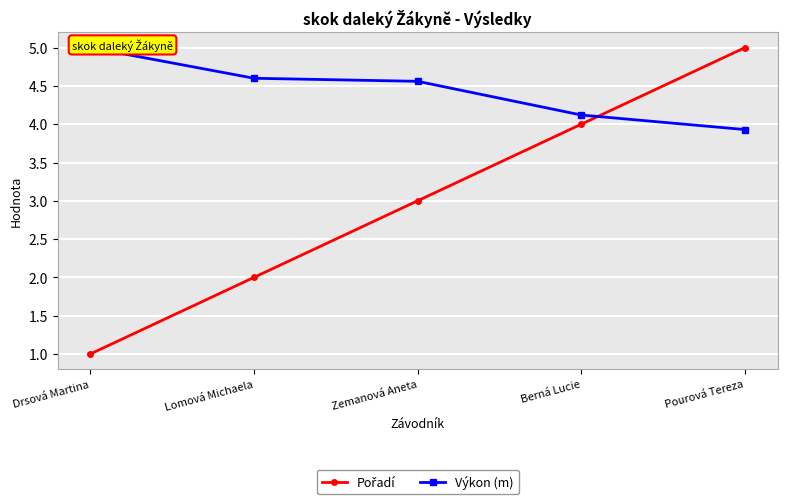

Which series has the largest total across all categories?

Výkon (m)